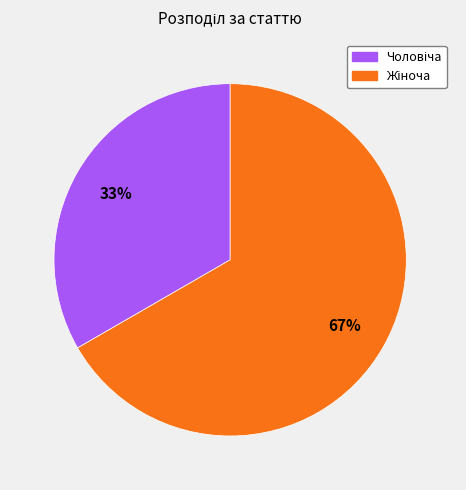

To the nearest percent, what is the average slice percentage?

50%